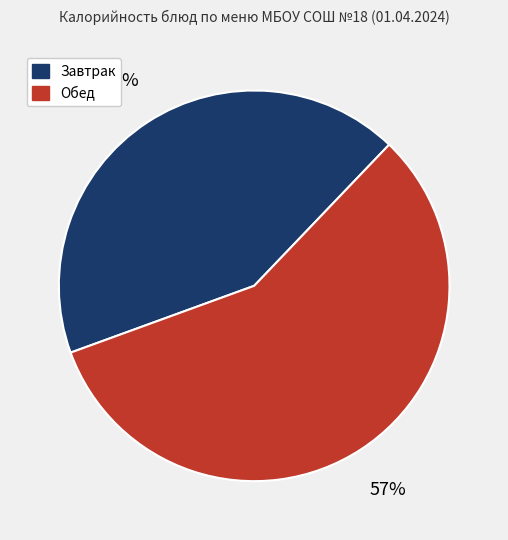

Is there any slice that represents more than half of the pie?

Yes